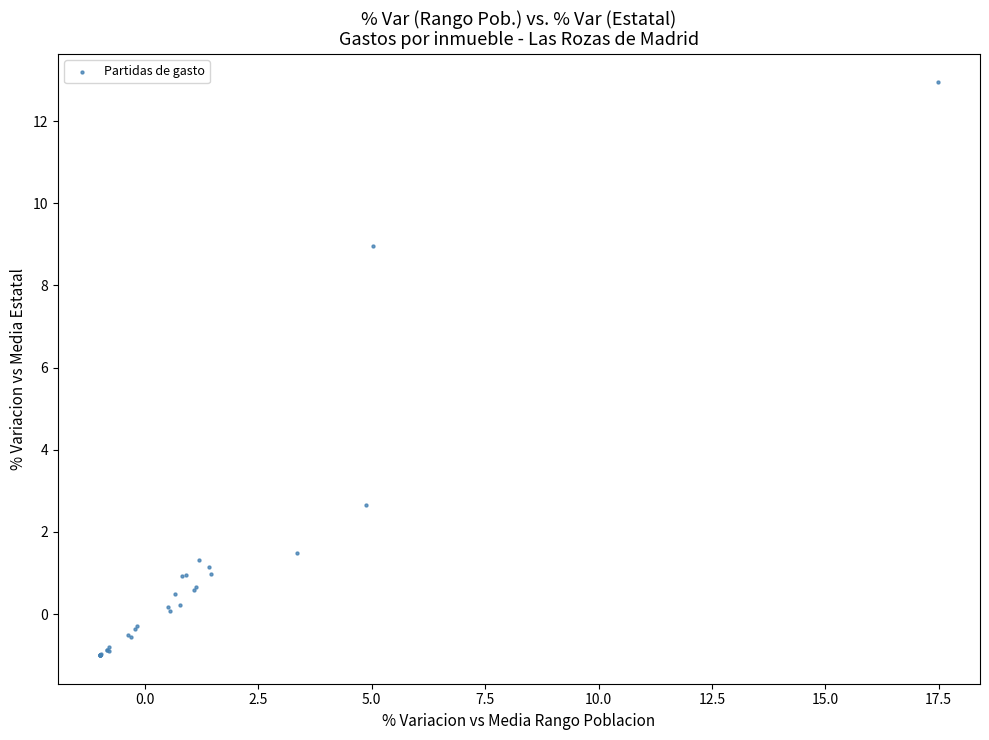

What Y value in the scatter plot is closest to 5?

2.7